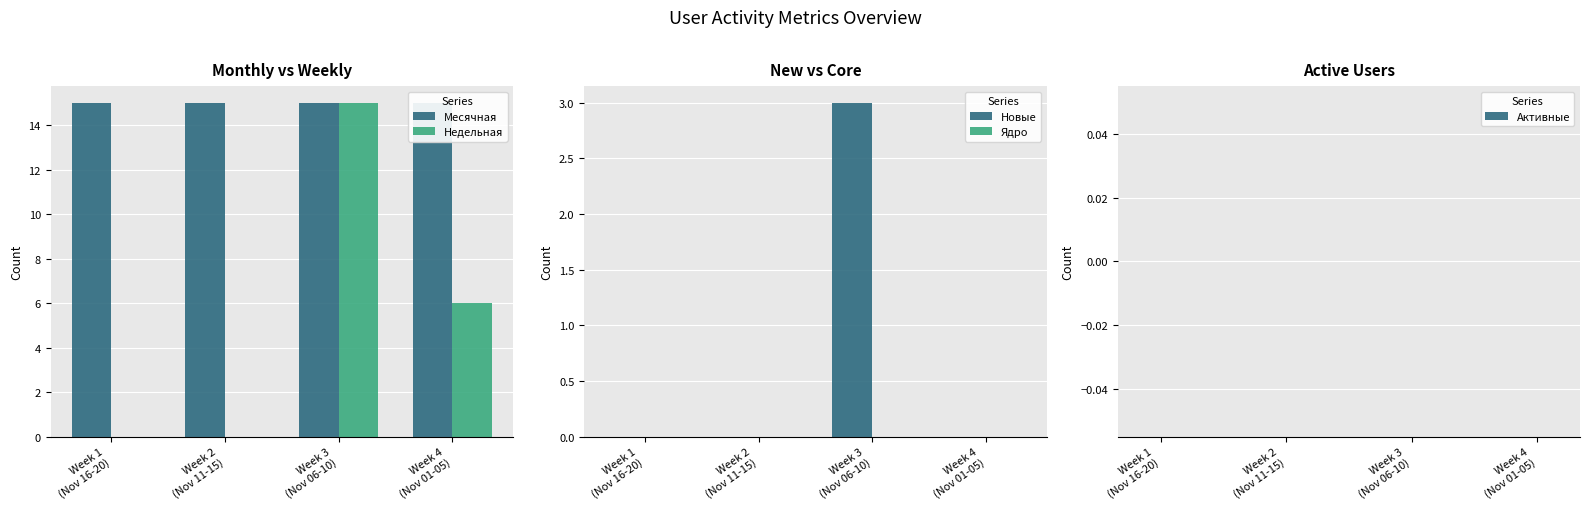

The Активные series shows 0 at Week 3
(Nov 06-10). True or false?

True